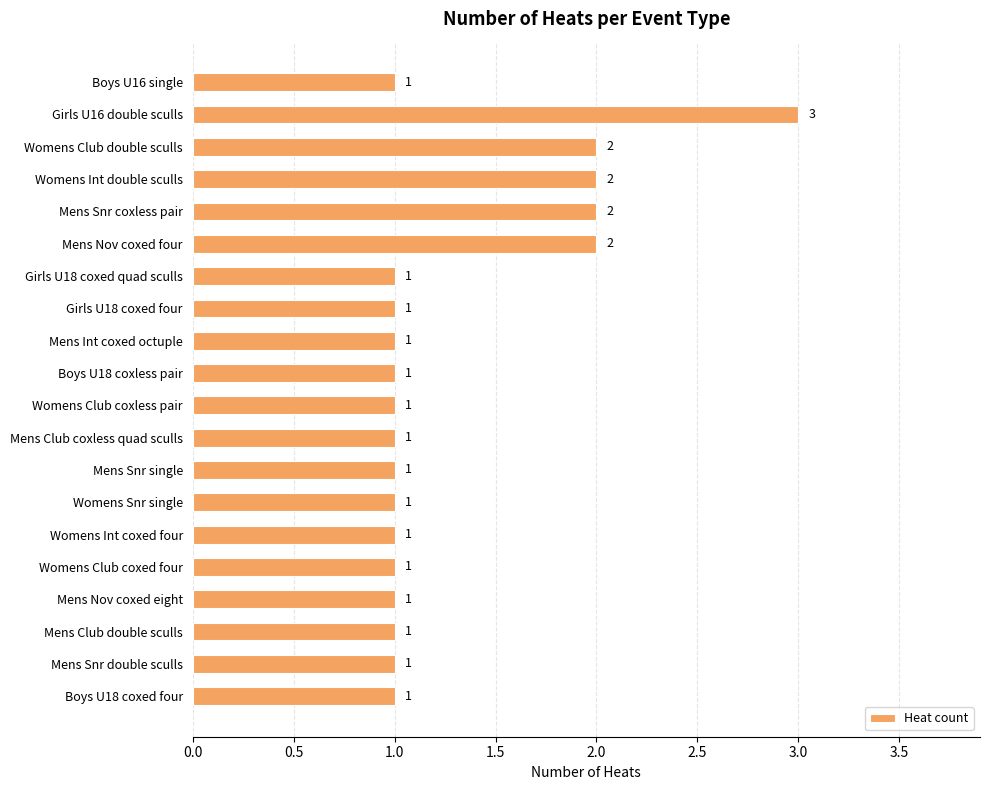

How many values are between 1 and 2?

19